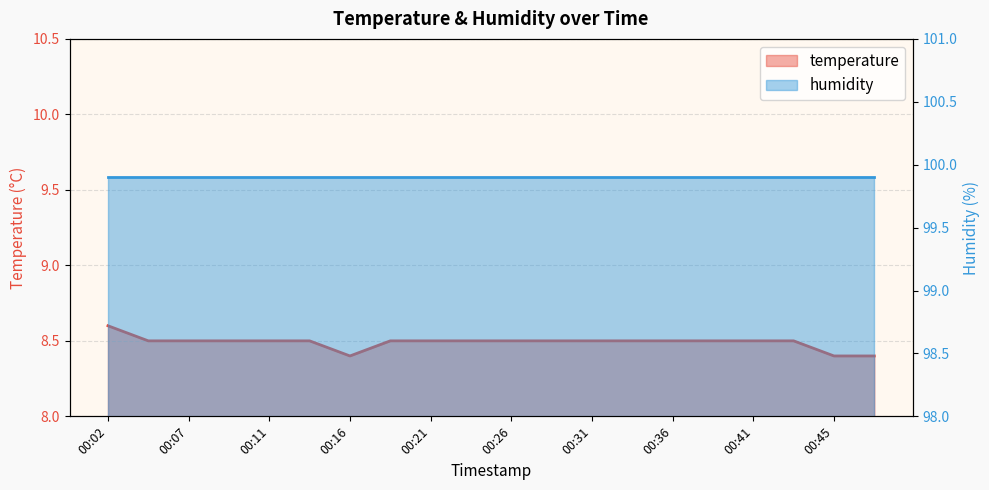

True or false: the data has more than 2 interior local peaks.

False